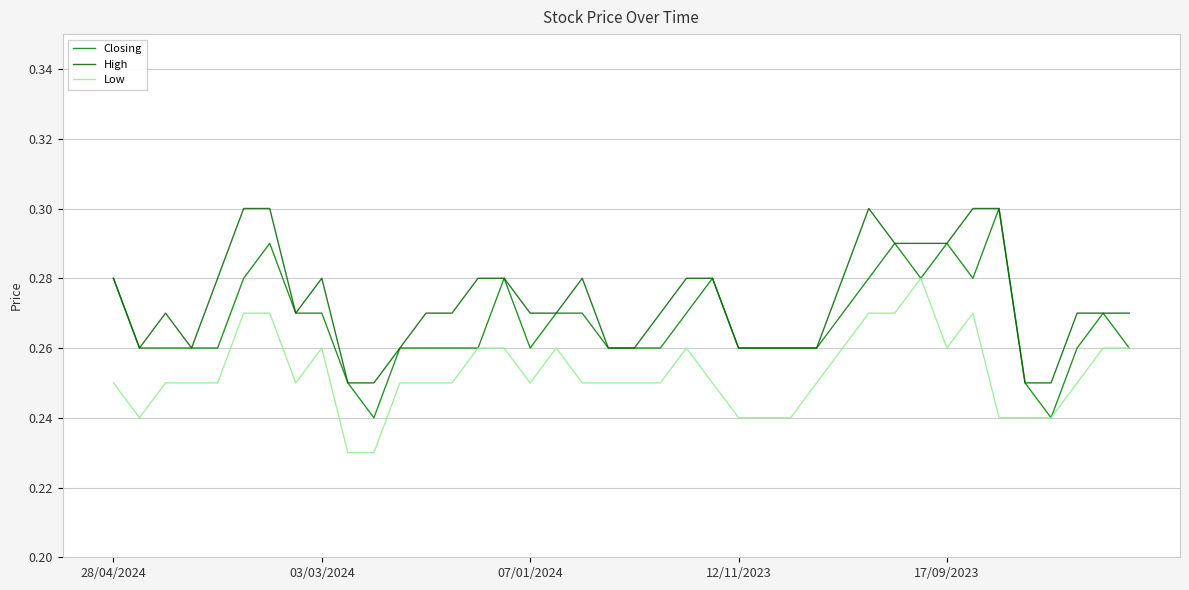

How many Closing values are between 0 and 1?

40